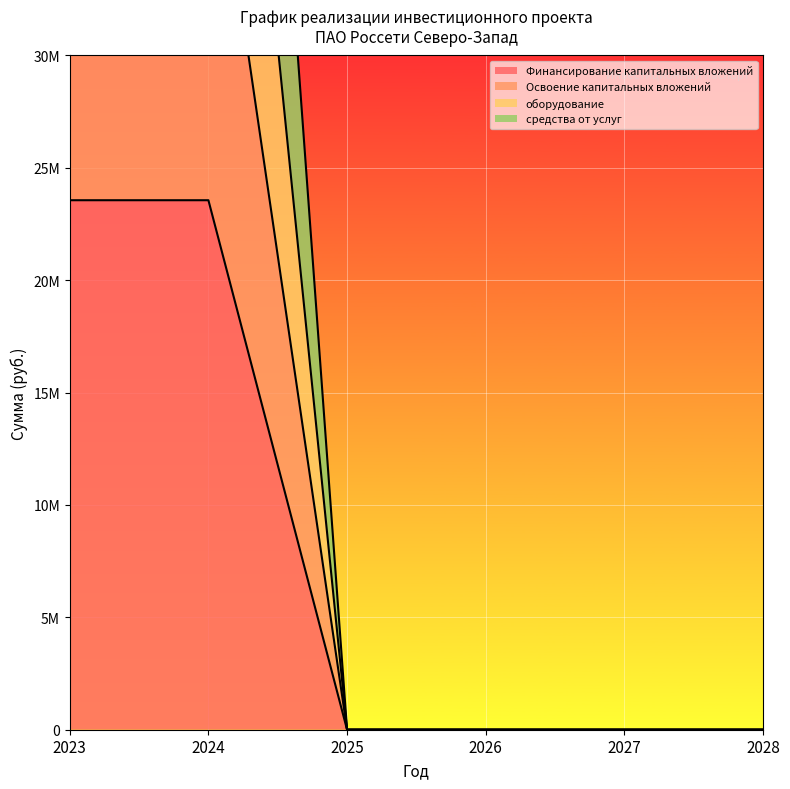

True or false: средства от услуг and Финансирование капитальных вложений cross at least once.

False